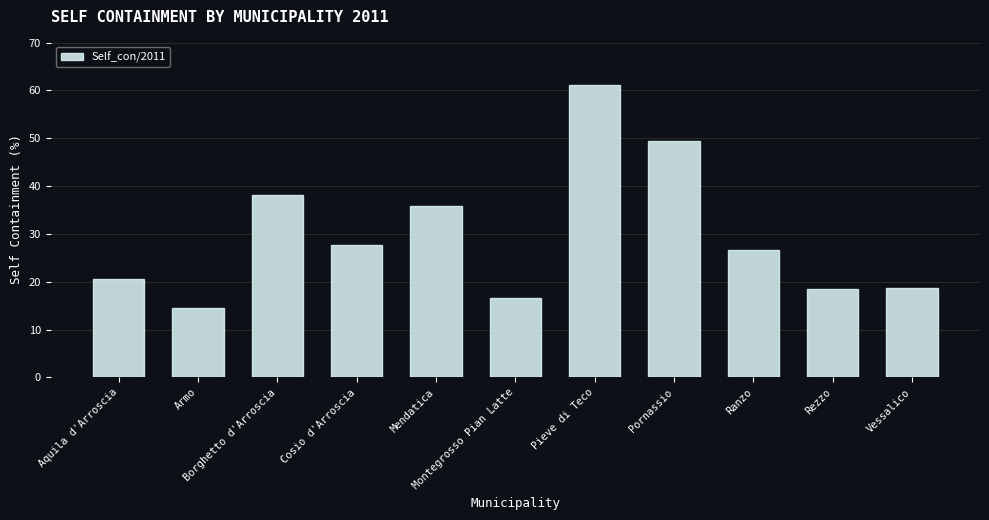

What is the maximum value shown in the chart?

61.1